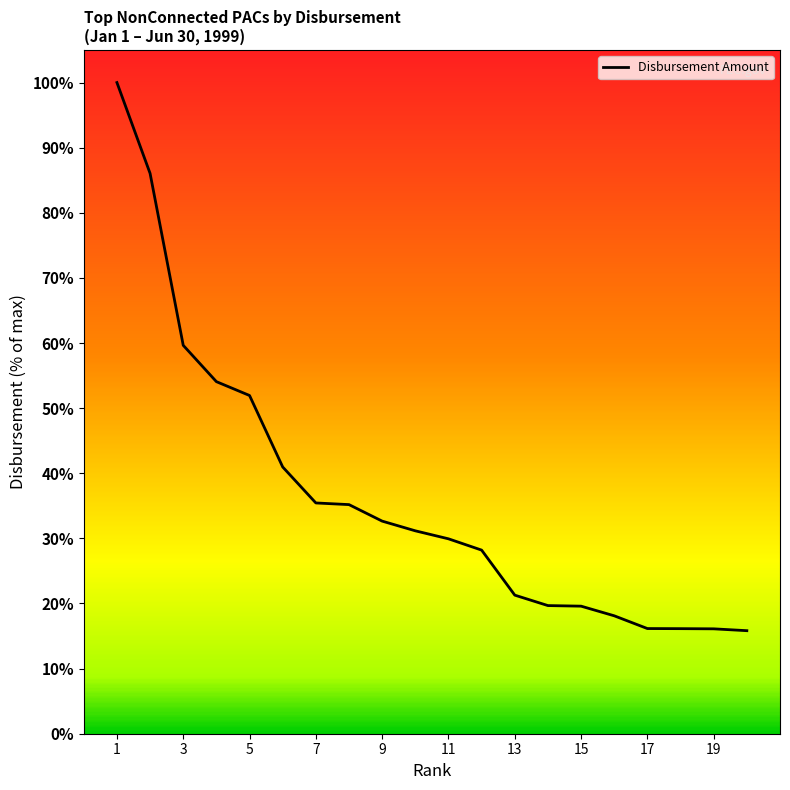

What is the maximum value shown in the chart?

100.0